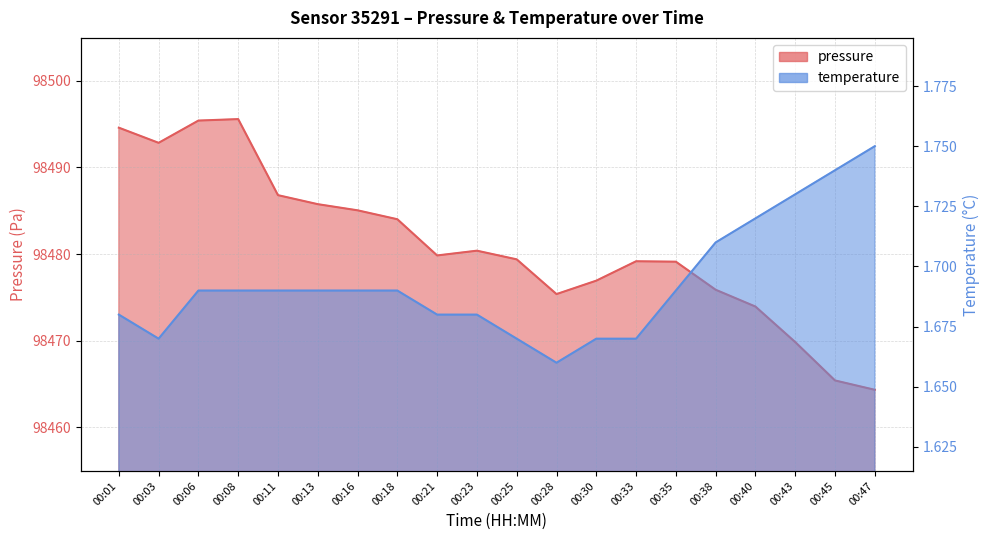

The value of temperature at 00:08 is 2.2. True or false?

False